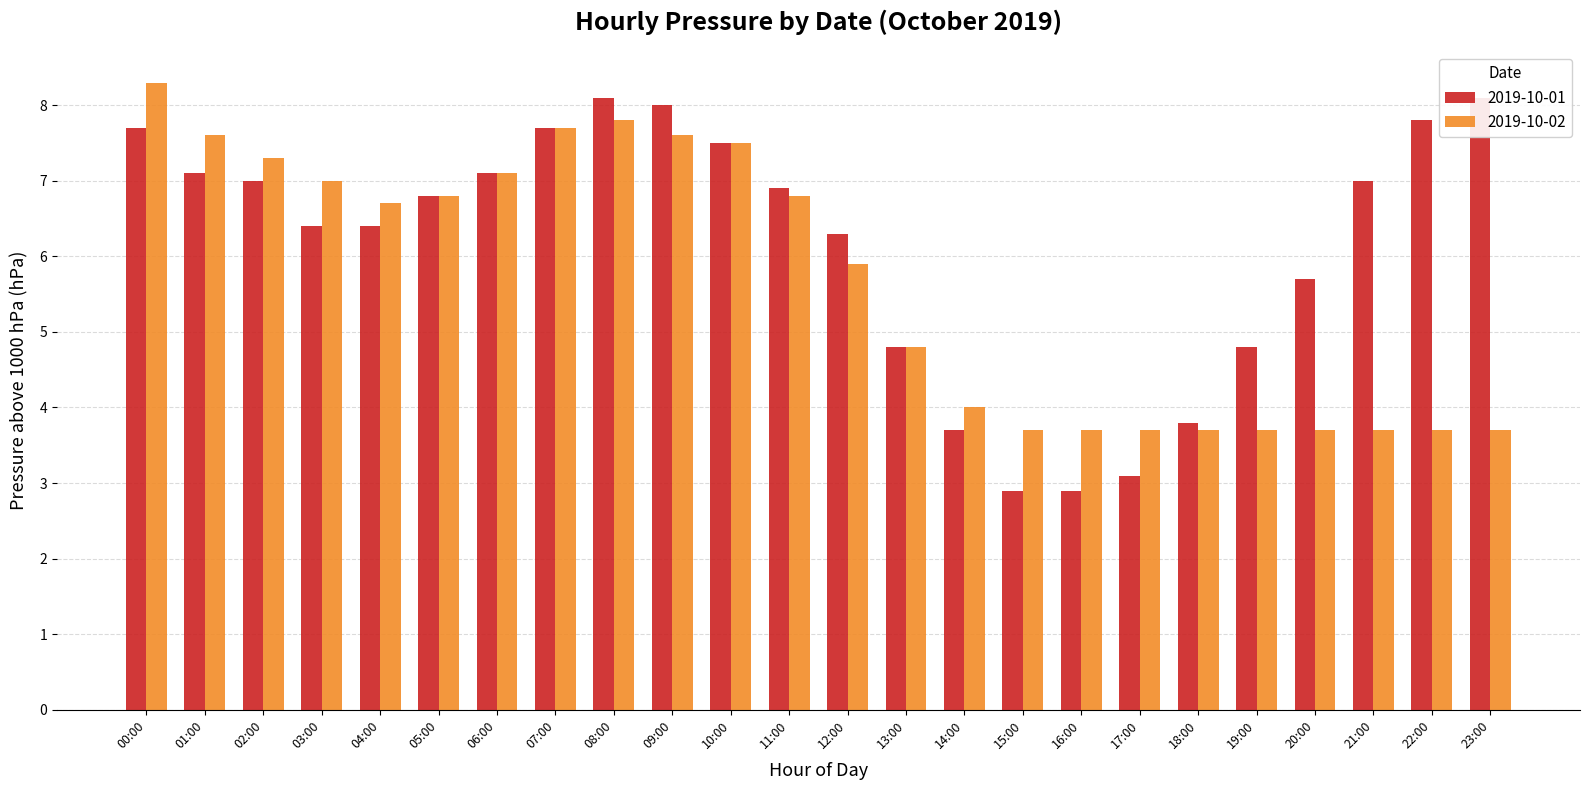

Does the chart contain stacked bars?

No